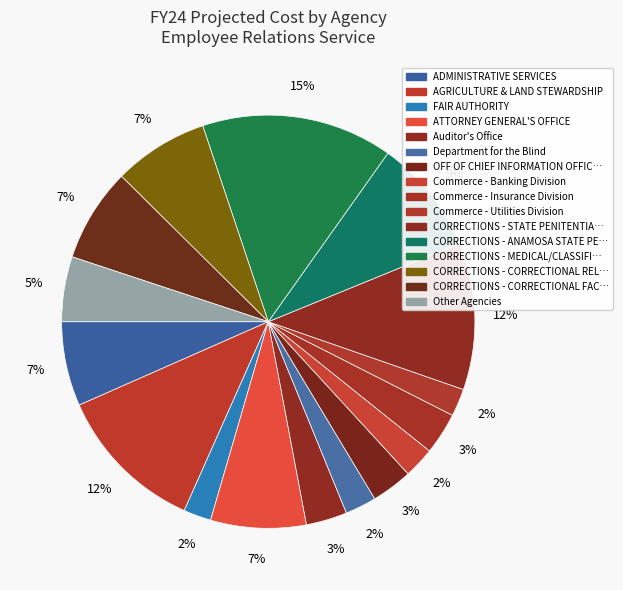

How many slices are in this pie chart?

16